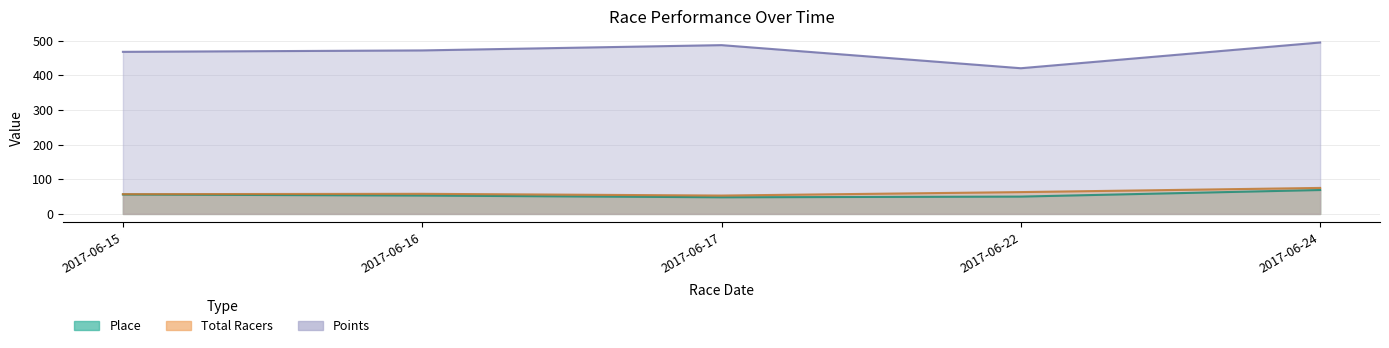

Reading right to left, transcribe all the data shown in this chart.

Place: 69.0	50.0	48.0	53.0	56.0
Total Racers: 75.0	63.0	53.0	58.0	57.0
Points: 494.7	420.4	487.0	471.8	467.7